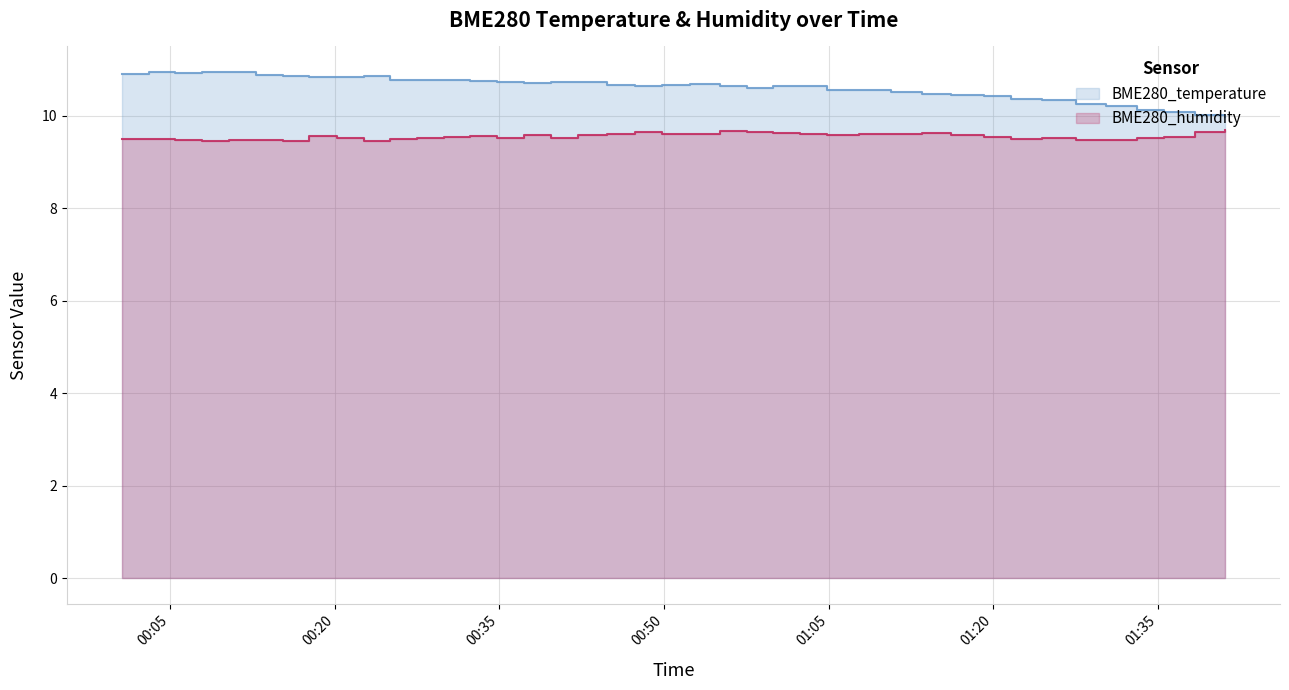

What is the approximate value of BME280_humidity at 2022/09/17 01:30:14?

9.5